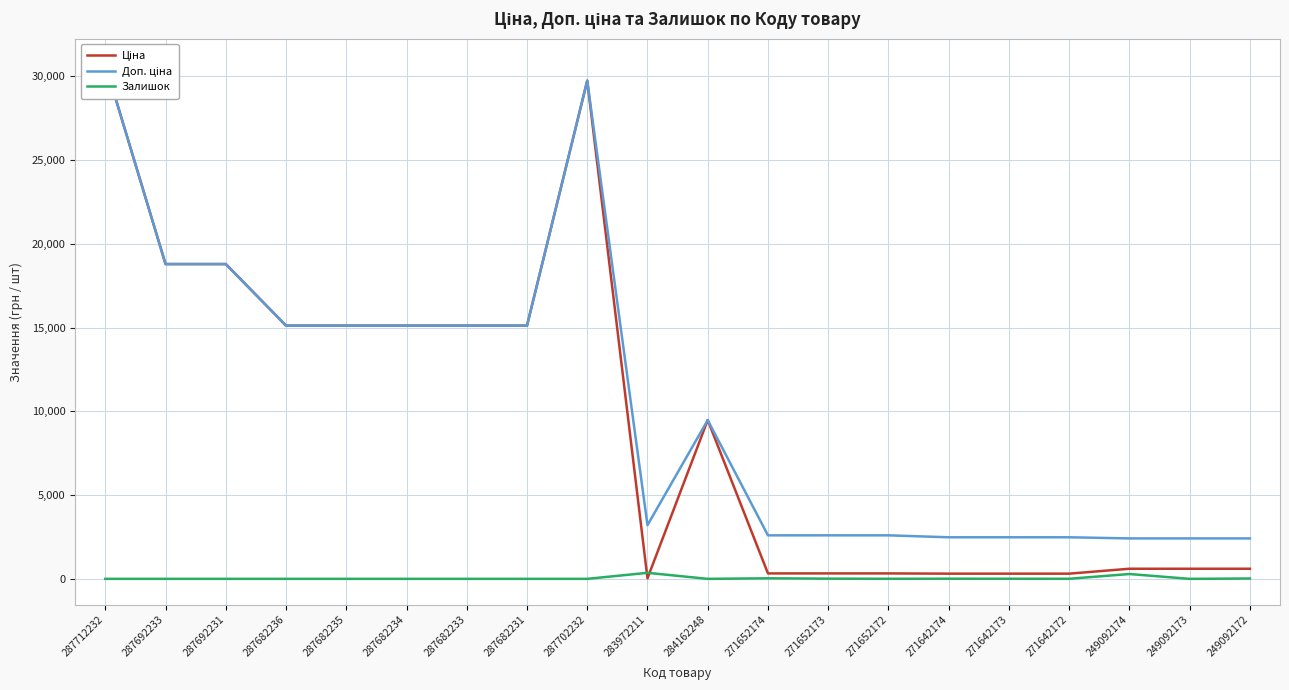

Rank the series by their maximum value, from highest to lowest.

Ціна, Доп. ціна, Залишок